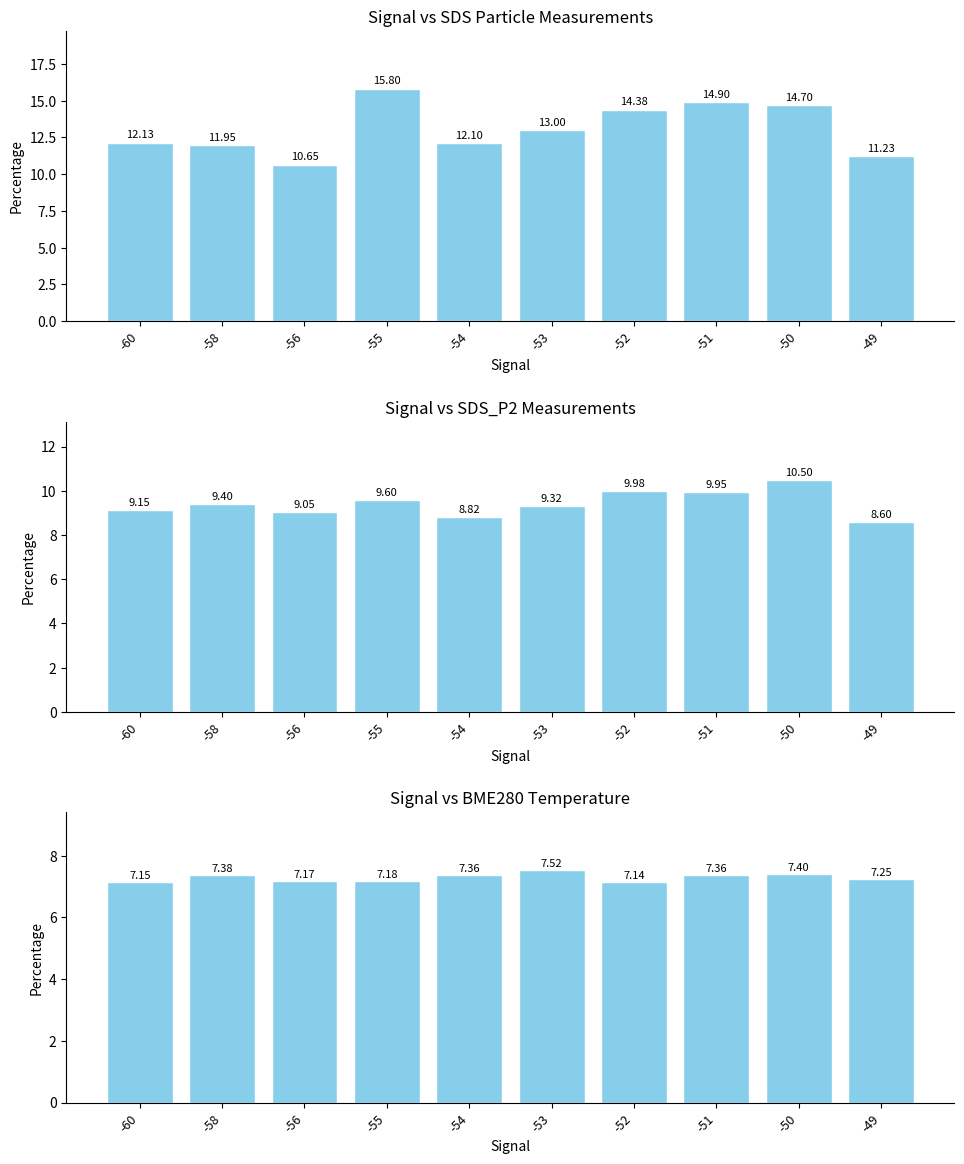

The BME280_temperature series shows 7.2 at -56. True or false?

True